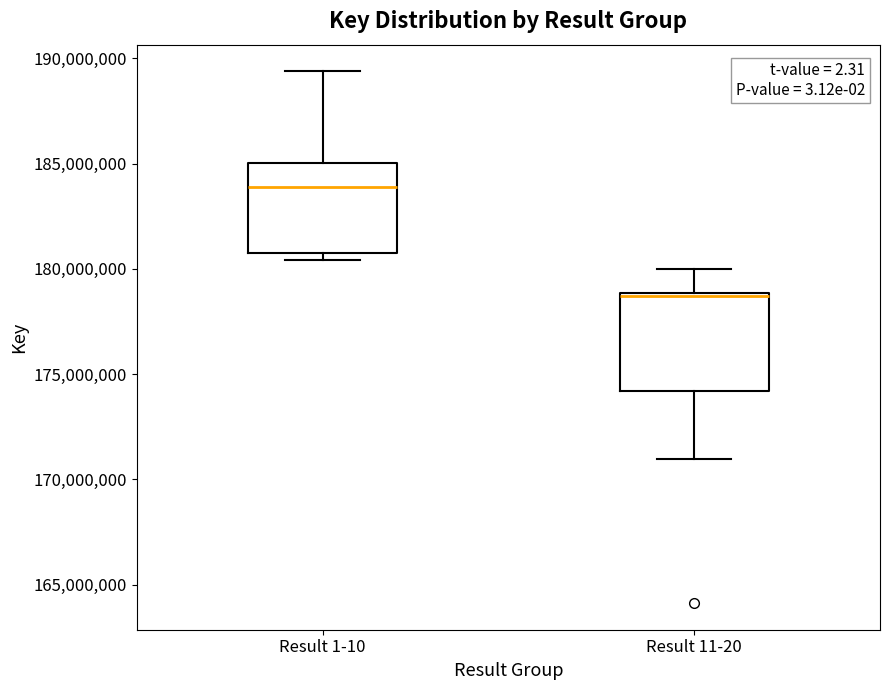

Reading left to right, transcribe this box plot: for each box, give where its median line is, the range the box spans, and where its two whiskers end, as read against the y-axis. The values are not printed on the chart, so give them approximately, as read against the axis.

Result 1-10: median 184000000, box 181000000 to 185000000, whiskers 180500000 to 189500000
Result 11-20: median 178500000, box 174000000 to 179000000, whiskers 171000000 to 180000000